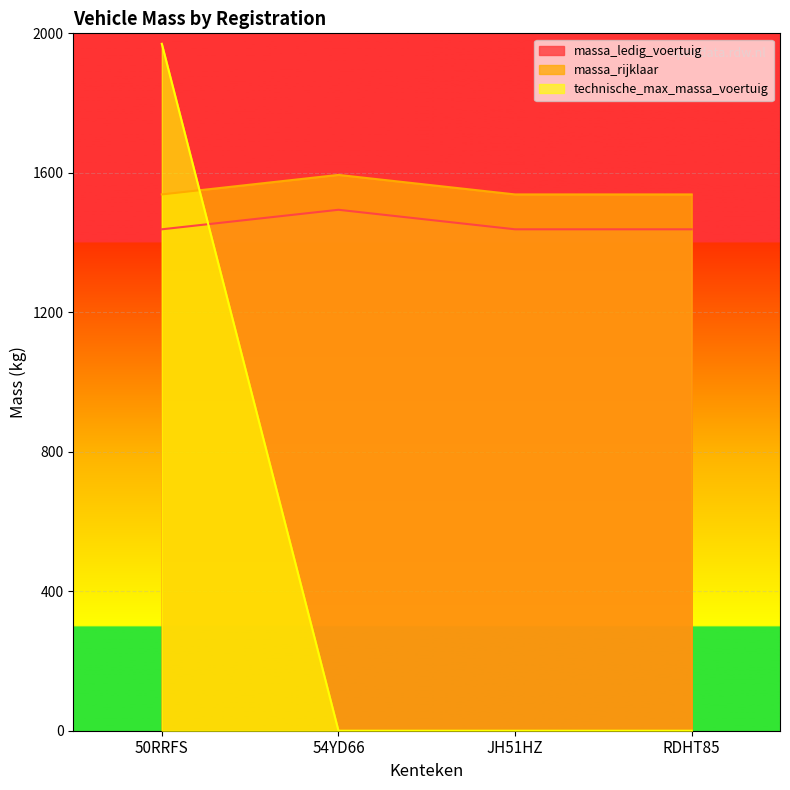

Between JH51HZ and RDHT85, which is larger?

JH51HZ